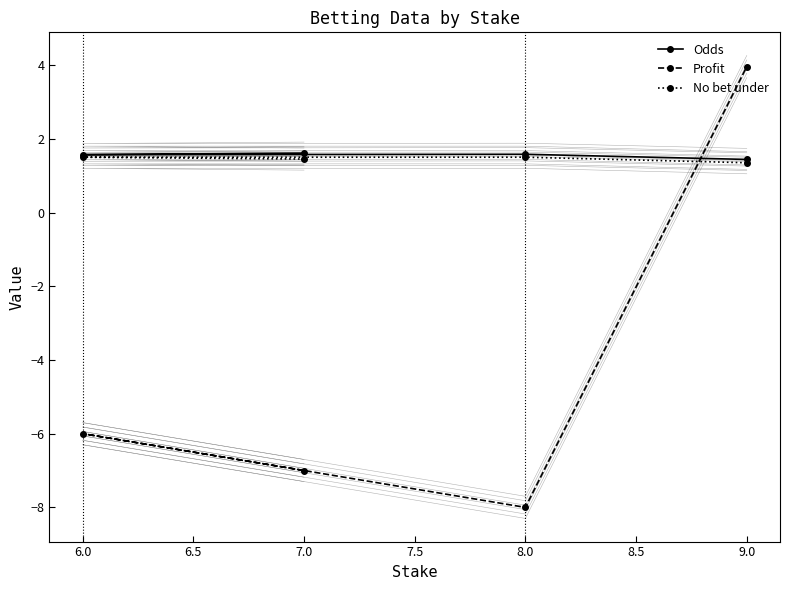

How many values in the Profit series are below -6?

2